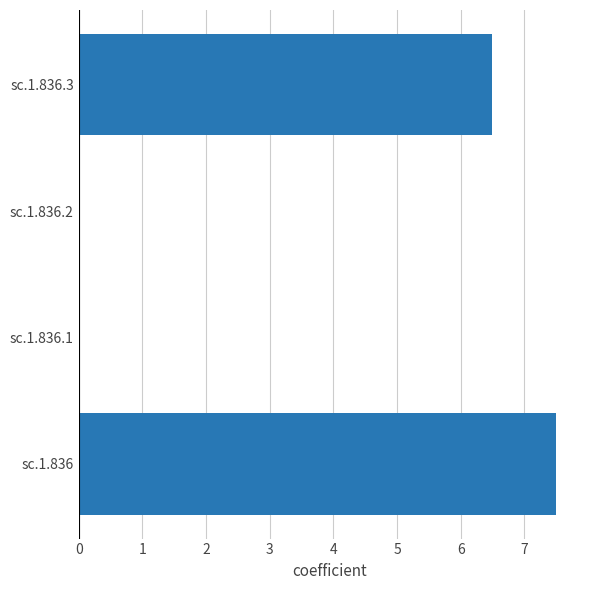

Reading bottom to top, what are all the values shown in this chart?

sc.1.836=7.5	sc.1.836.1=0.0	sc.1.836.2=0.0	sc.1.836.3=6.5